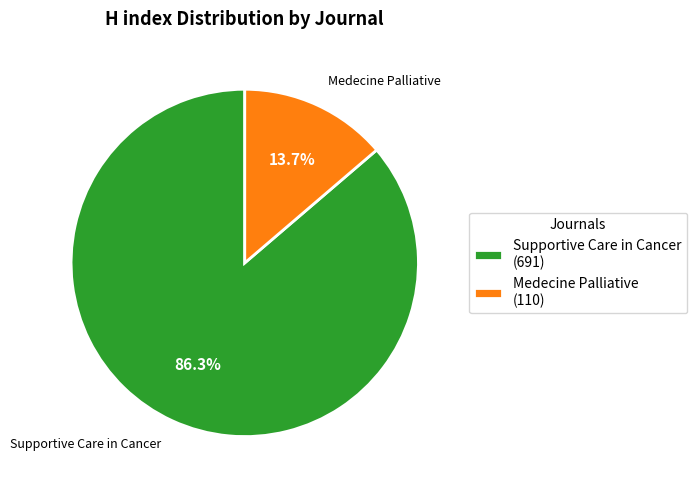

Does Supportive Care in Cancer represent more than half of the total?

Yes